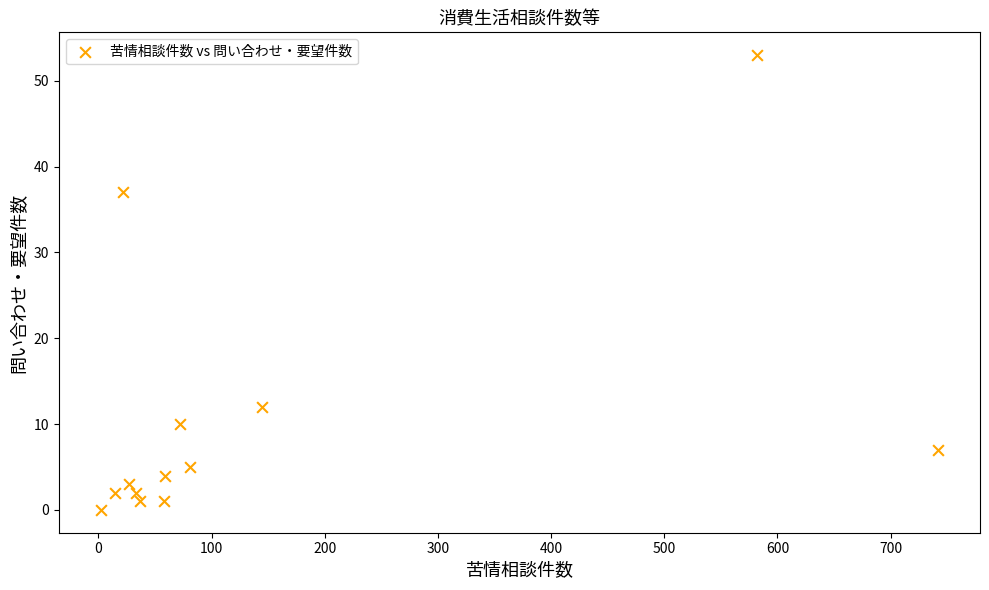

What is the range of X values (max minus min)?

740